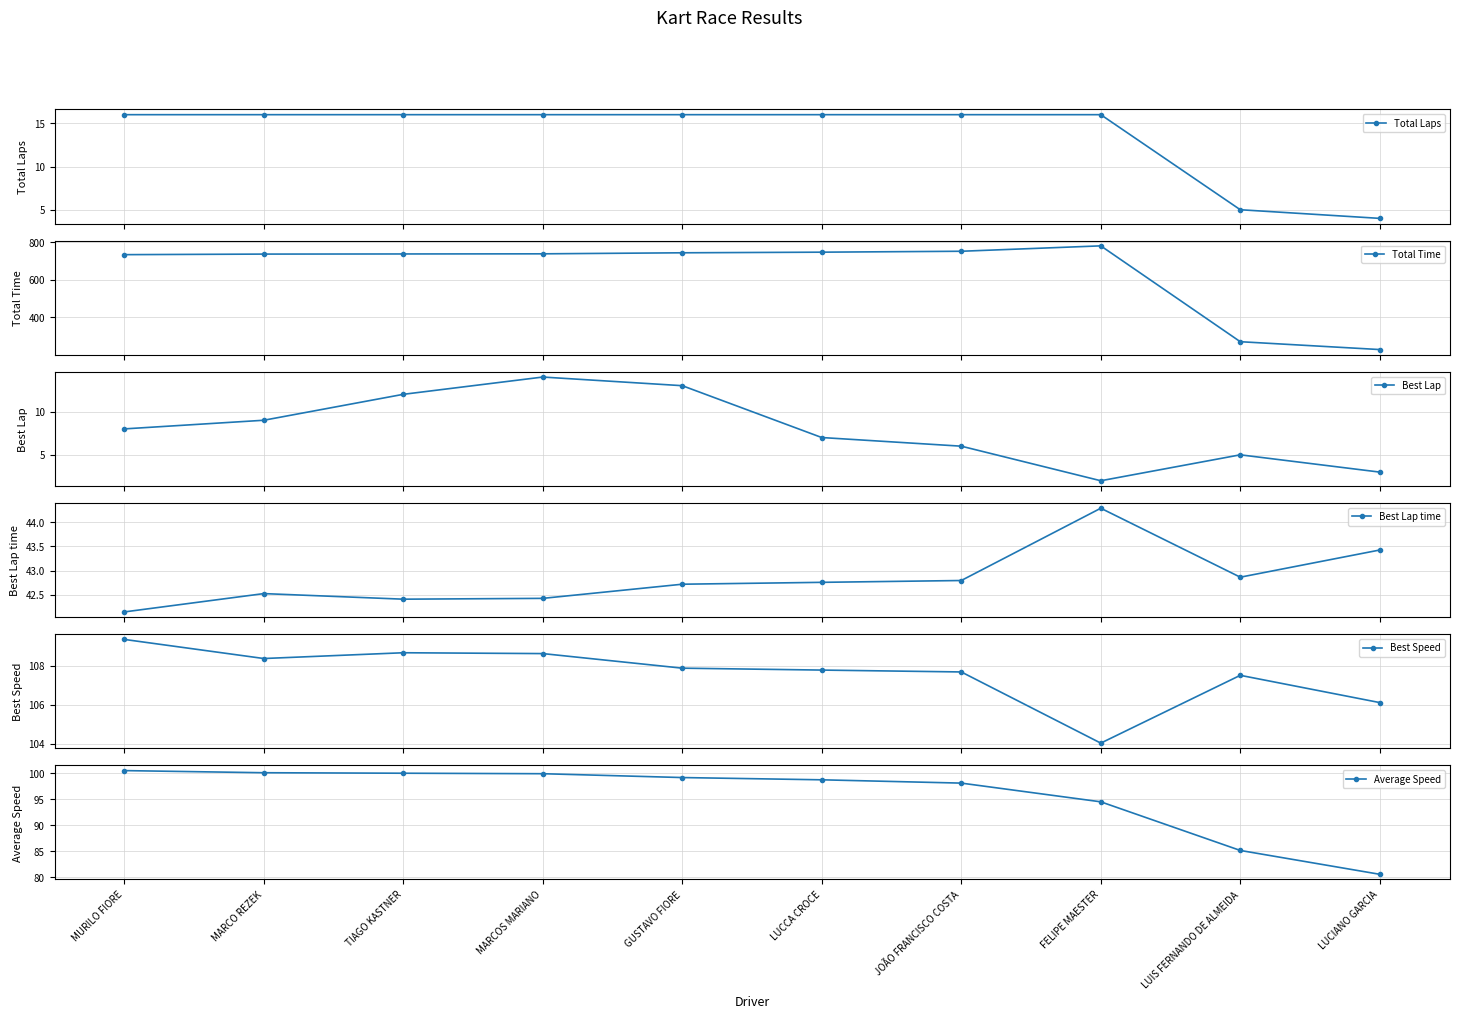

What is the smallest value displayed?

2.0